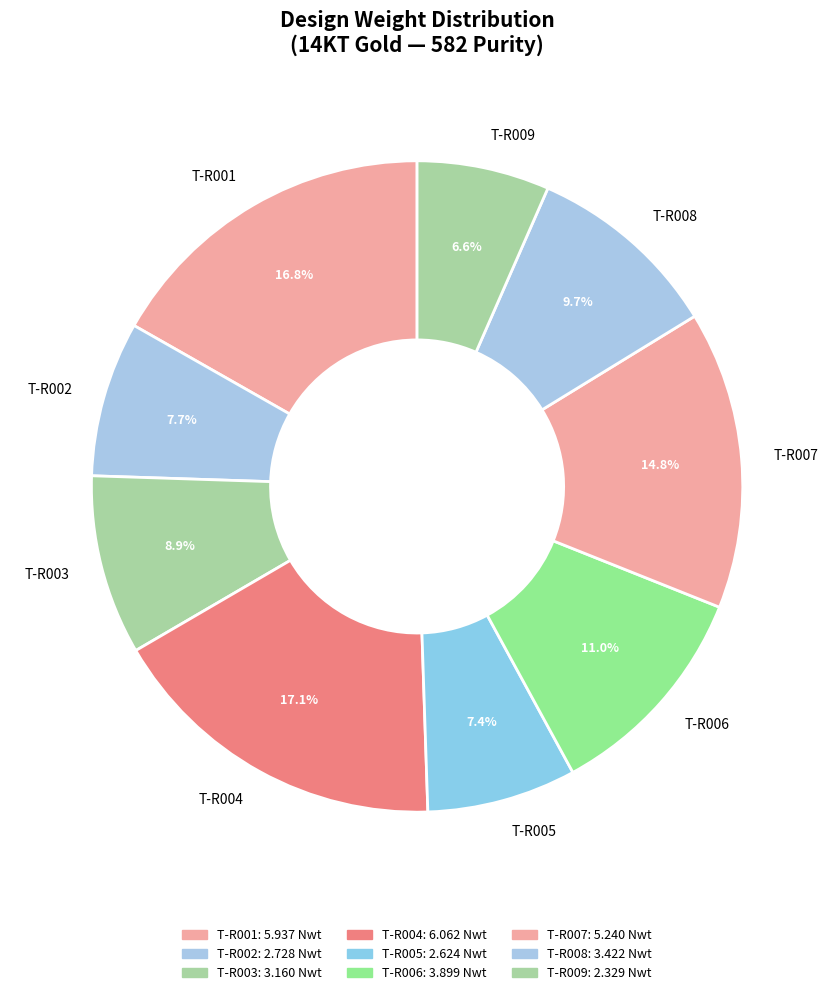

To the nearest percent, what is the difference between the largest and smallest slice percentages?

11%